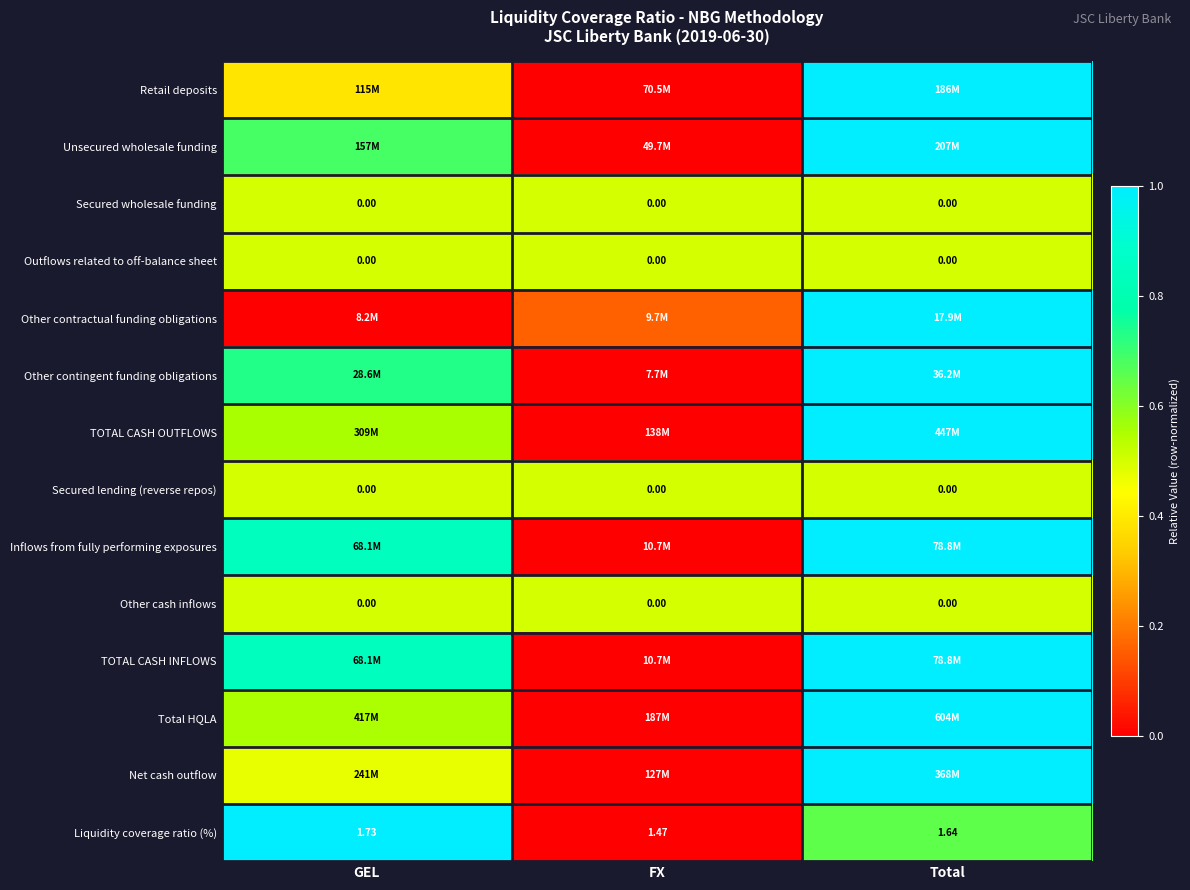

At which category is the sum across all series the highest?

Total